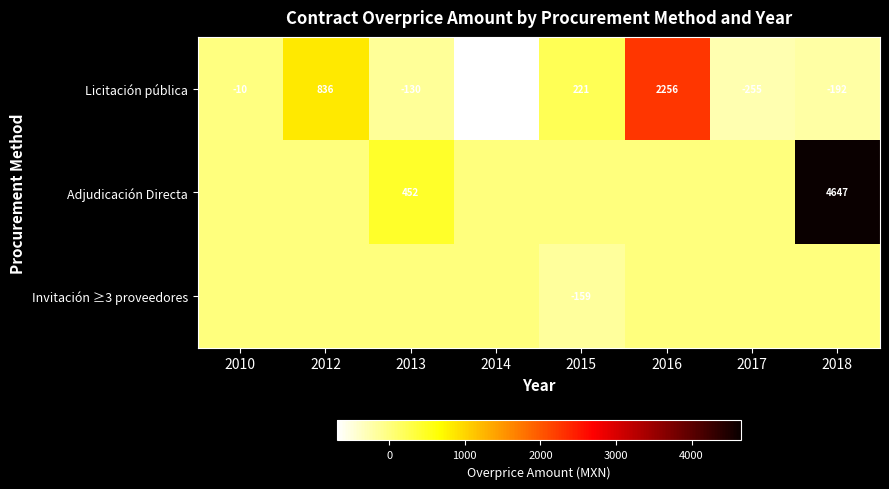

How many distinct data groups are displayed?

3